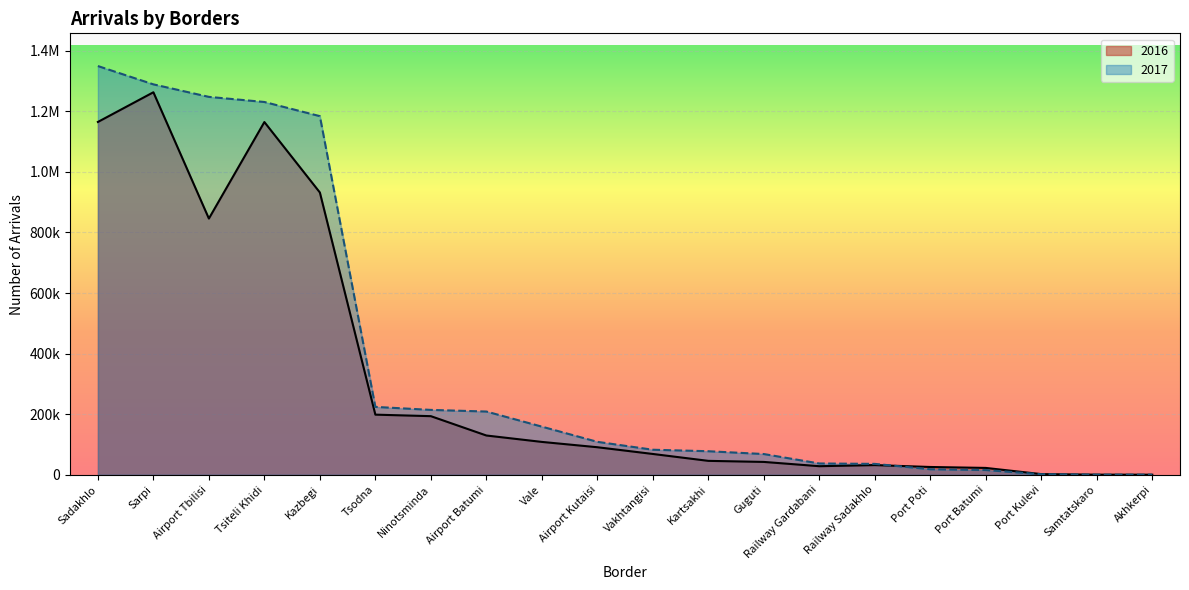

What are all the series names shown in the legend?

2016, 2017